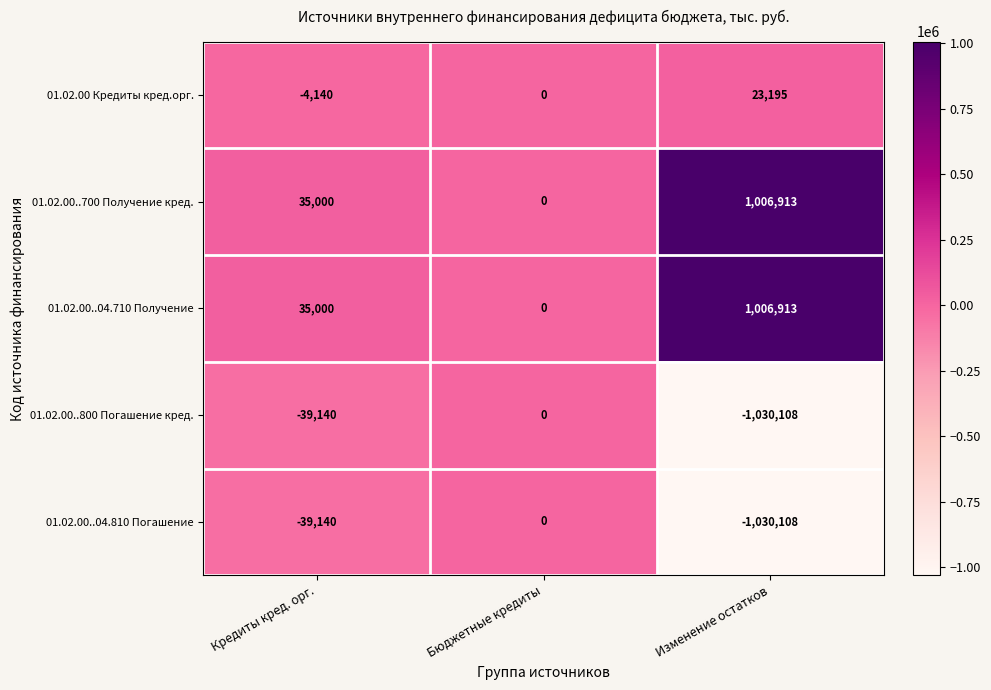

What is the total value across all series at Кредиты кред. орг.?

-12420